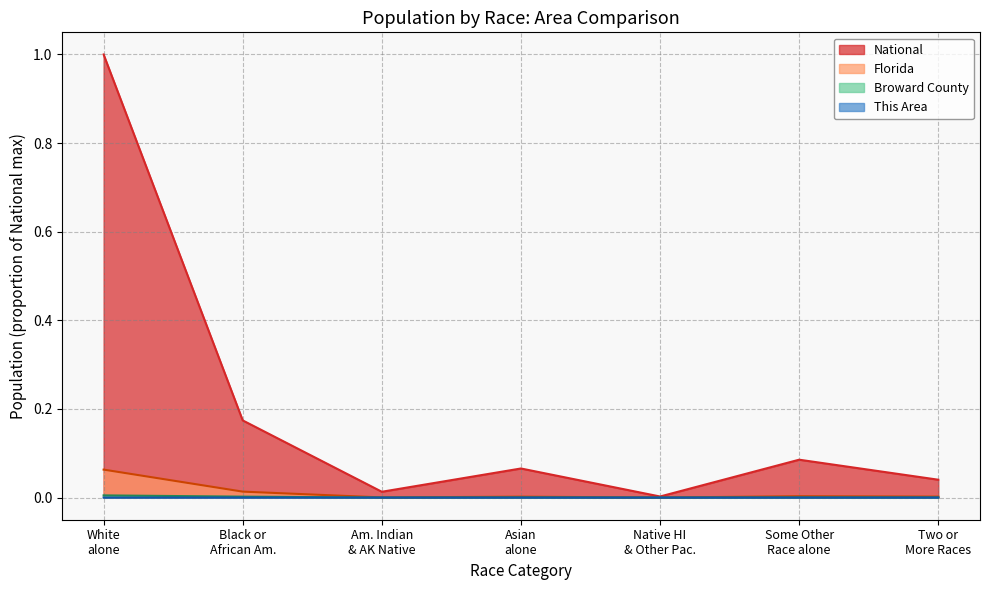

What is the total value across all series at Asian alone?

0.1